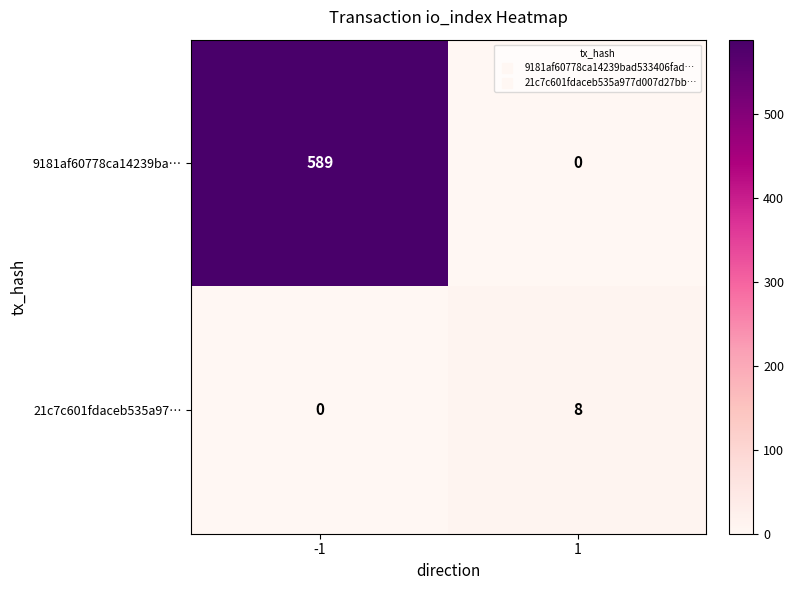

Is the value of 9181af60778ca14239ba… at -1 greater than the value of 21c7c601fdaceb535a97… at -1?

Yes